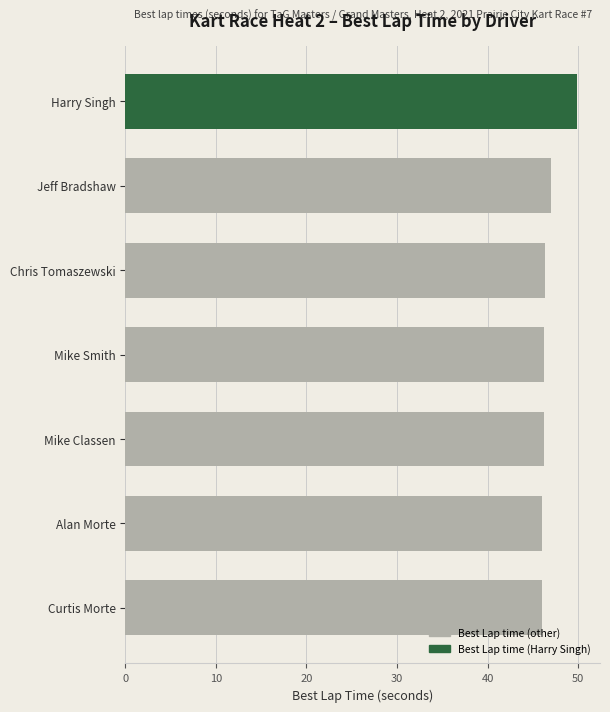

The value at Harry Singh is 49.9. True or false?

True